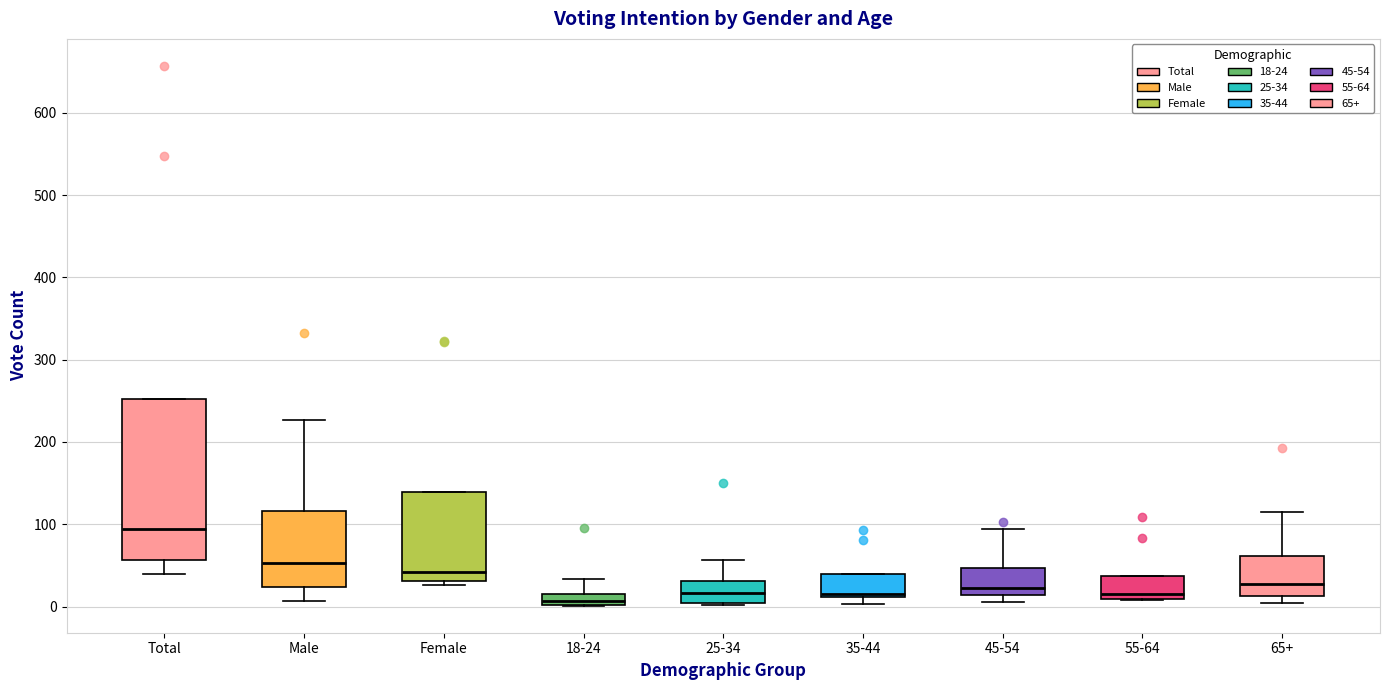

Where is the upper edge of the box for 65+ on the y-axis? The values are not printed on the chart, so give them approximately, as read against the axis.

60